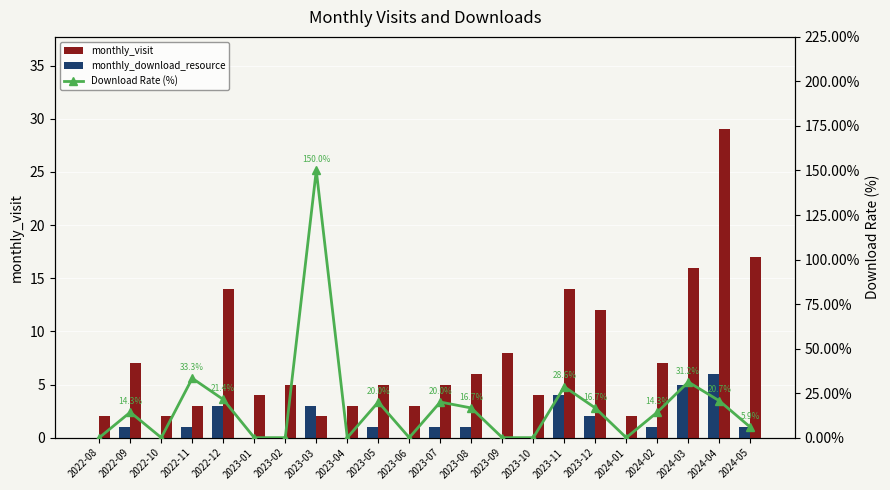

Reading right to left, extract all data points from this chart.

monthly_visit: 17.0	29.0	16.0	7.0	2.0	12.0	14.0	4.0	8.0	6.0	5.0	3.0	5.0	3.0	2.0	5.0	4.0	14.0	3.0	2.0	7.0	2.0
monthly_download_resource: 1.0	6.0	5.0	1.0	0.0	2.0	4.0	0.0	0.0	1.0	1.0	0.0	1.0	0.0	3.0	0.0	0.0	3.0	1.0	0.0	1.0	0.0
Download Rate (%): 5.9	20.7	31.2	14.3	0.0	16.7	28.6	0.0	0.0	16.7	20.0	0.0	20.0	0.0	150.0	0.0	0.0	21.4	33.3	0.0	14.3	0.0